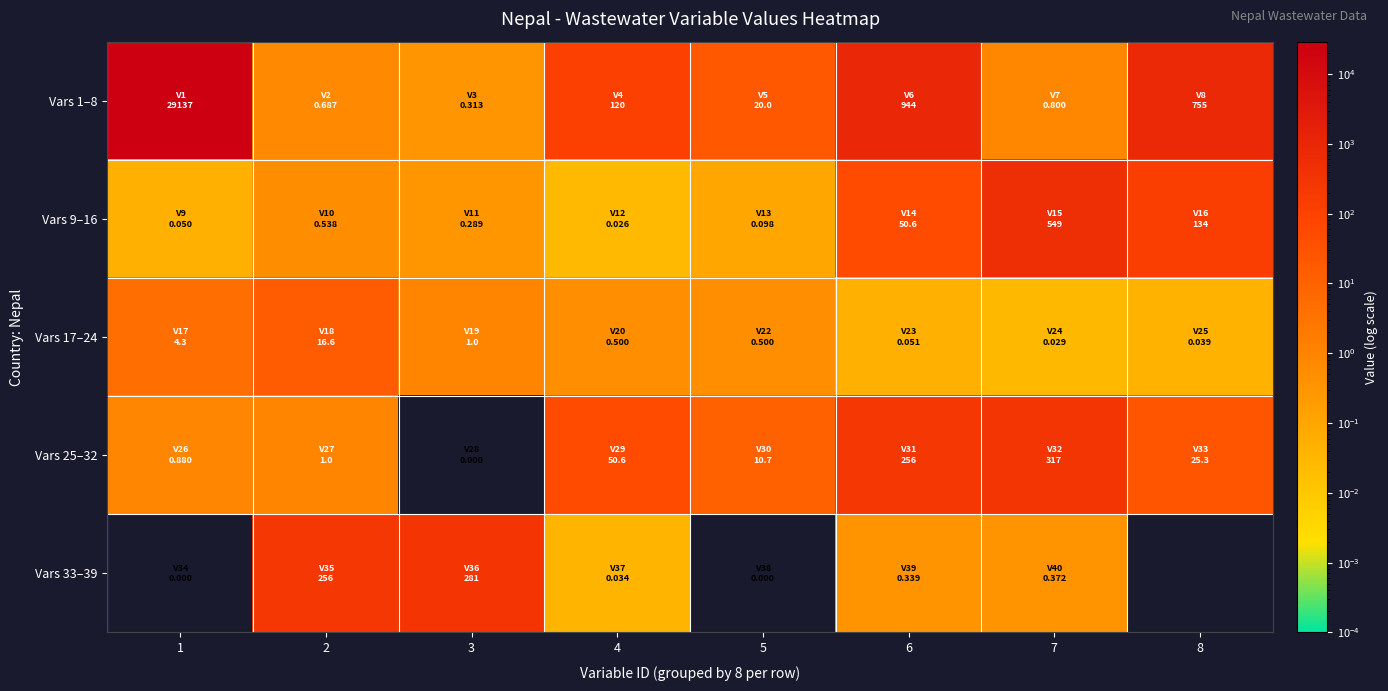

True or false: Vars 9–16 has a value of 50.6 at 6.

True